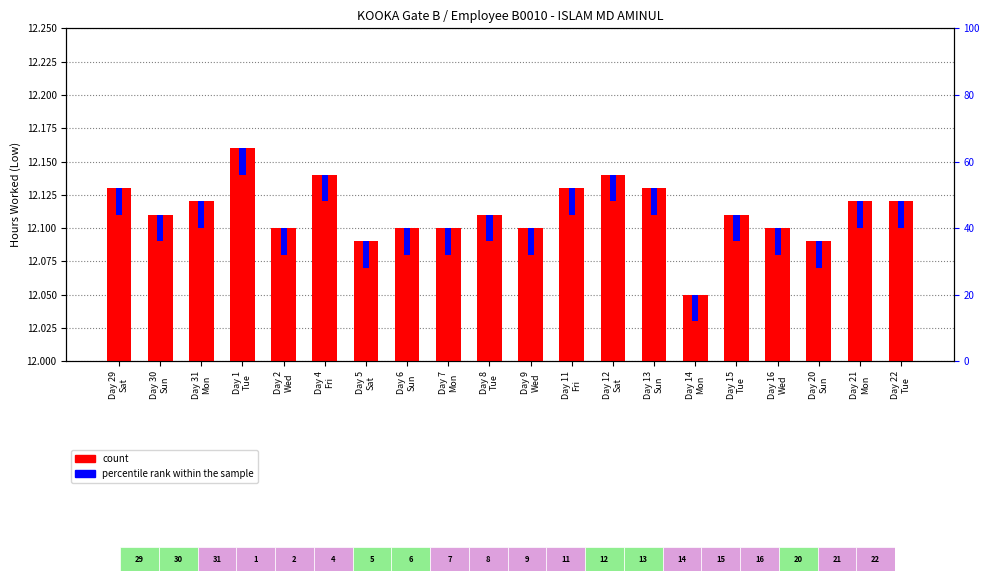

Which category has the highest value across all series?

Day 1
Tue